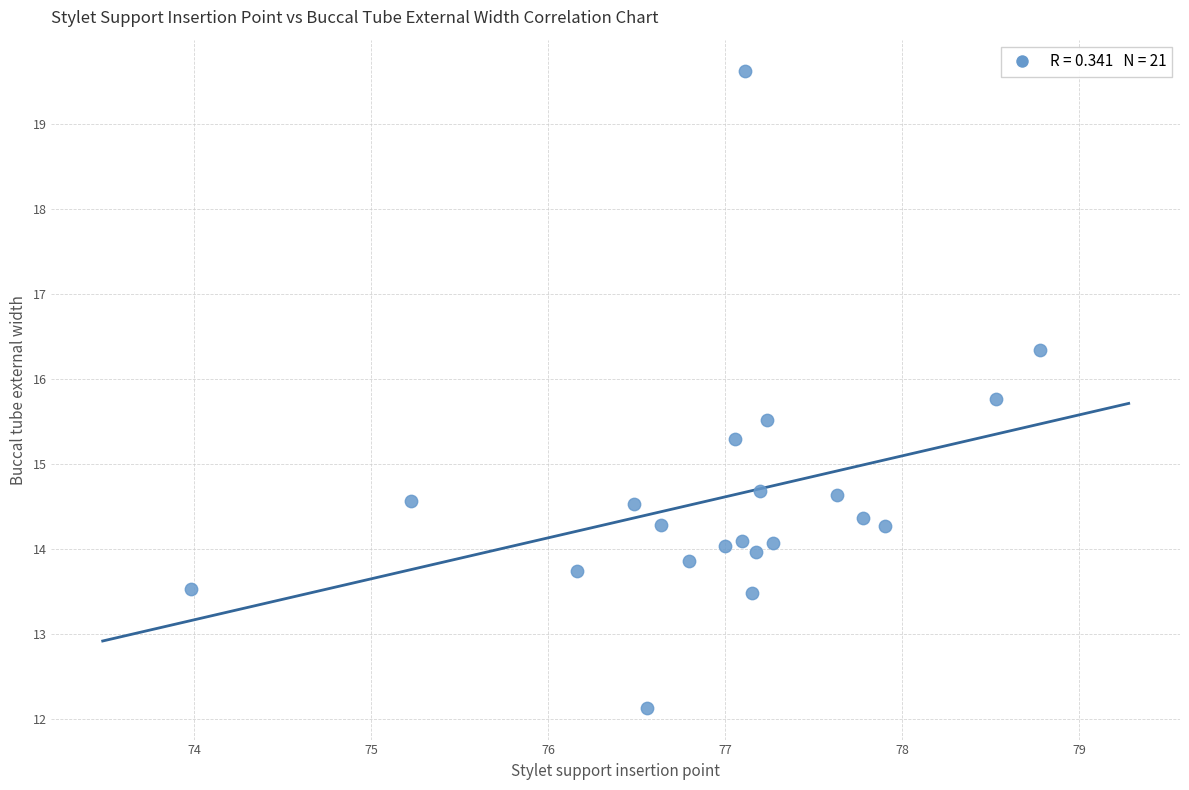

What is the range of Y values (max minus min)?

7.5